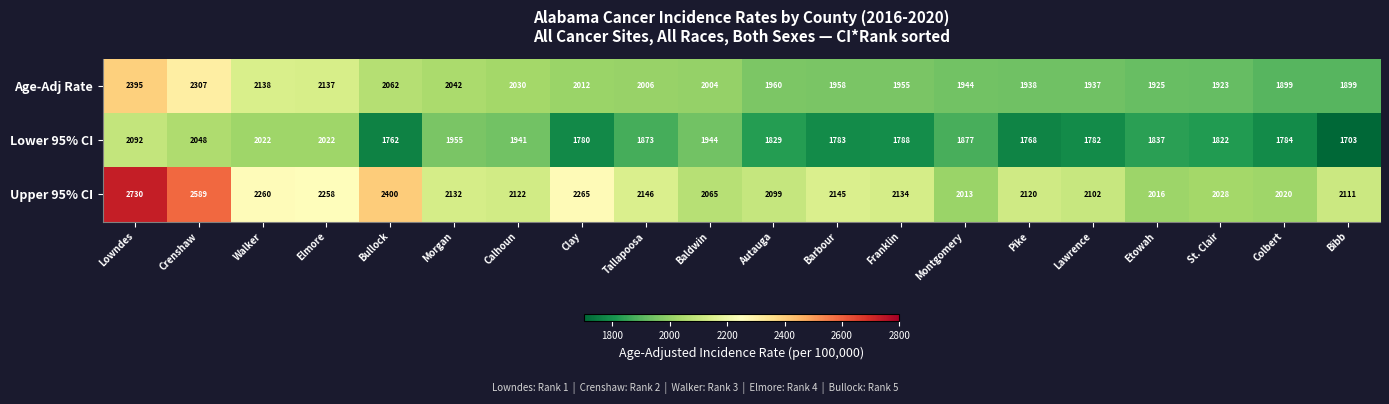

What is the average value of the Upper 95% CI series?

2188